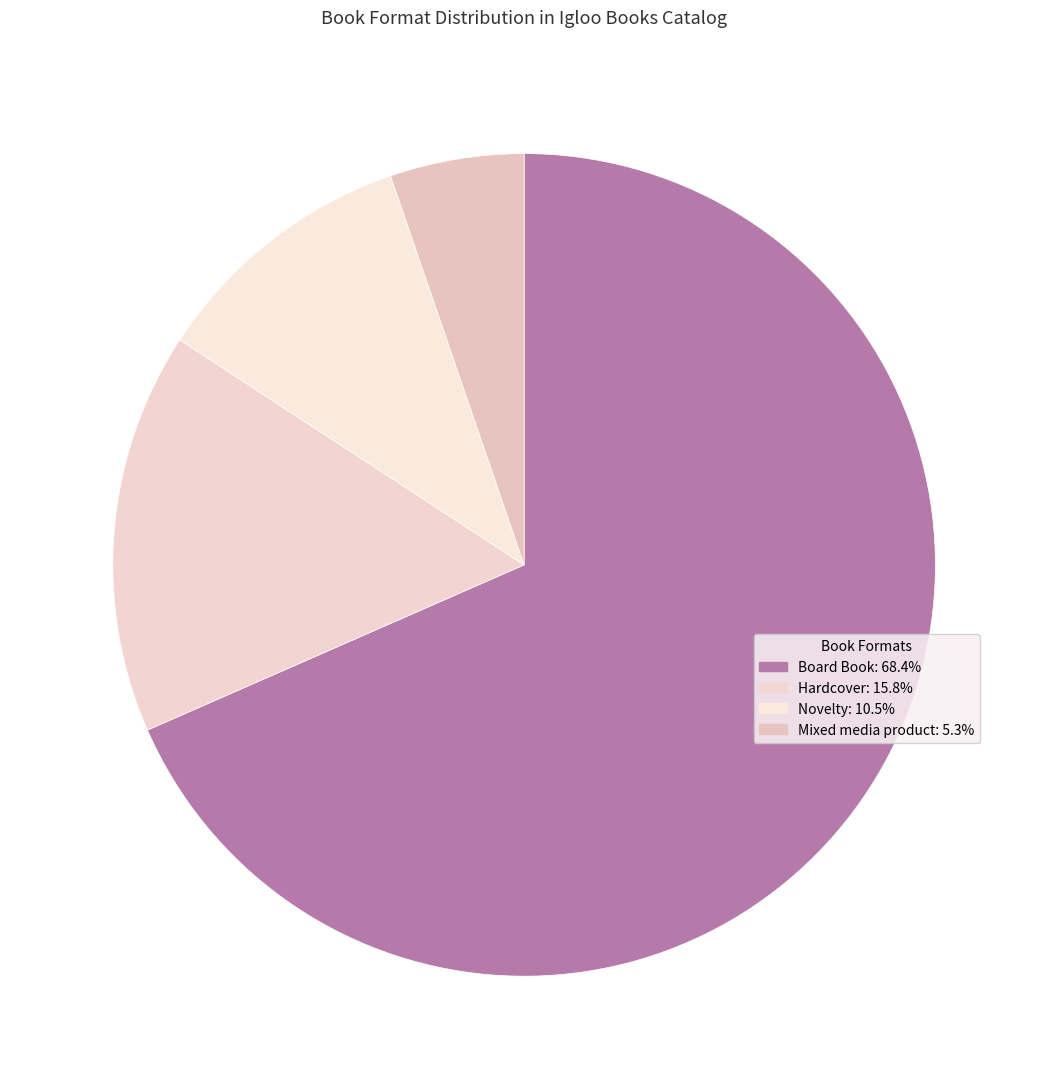

How many slices are in this pie chart?

4